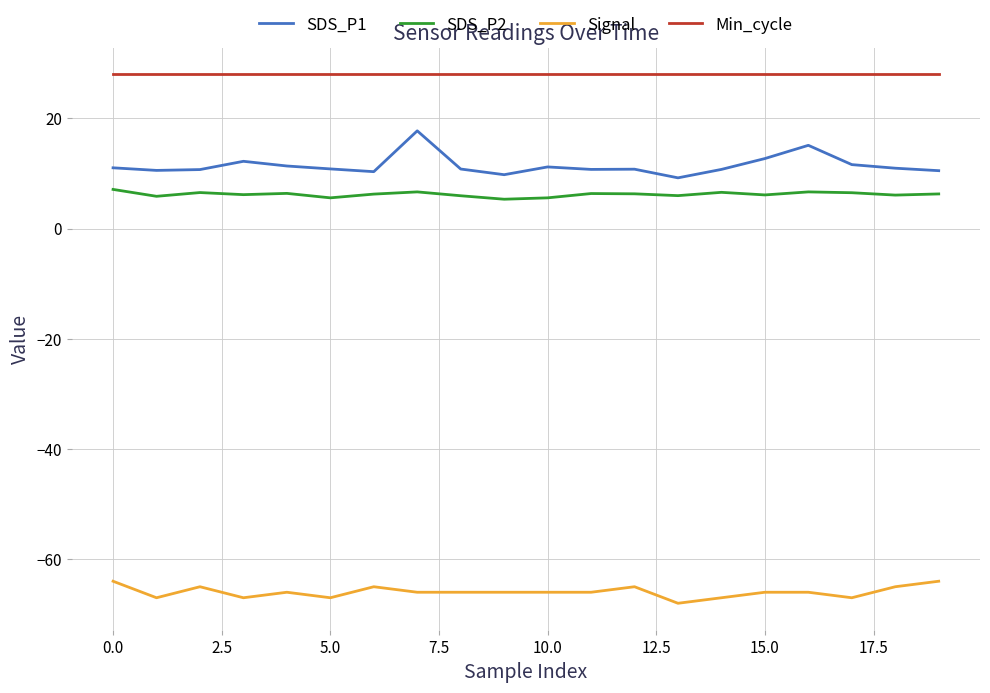

What is the difference between the maximum and minimum values in the Signal series?

4.0